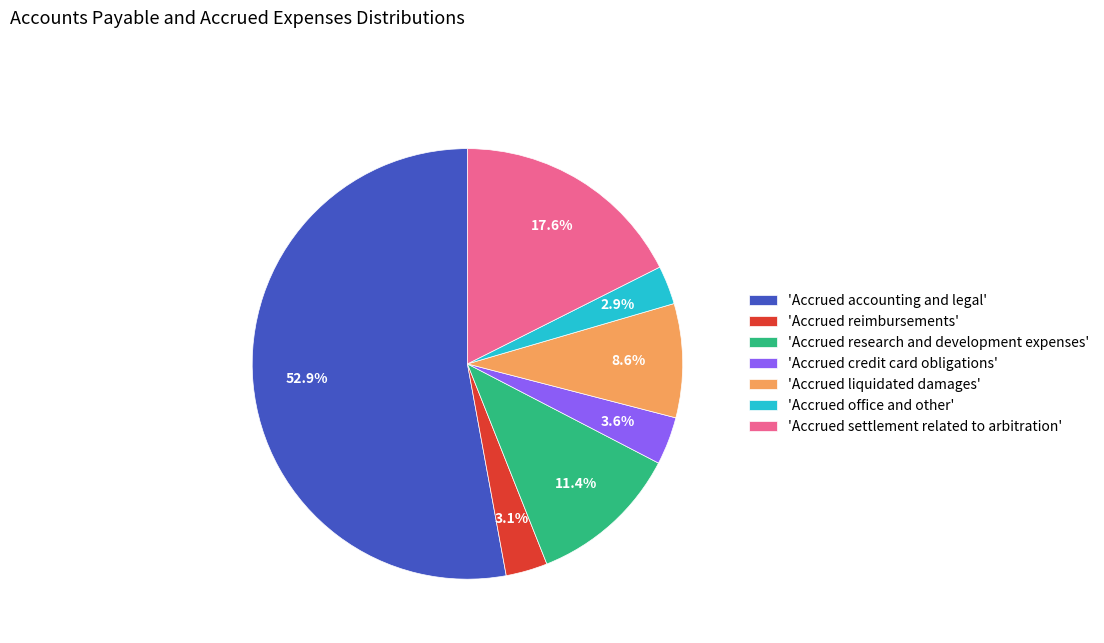

Which has a higher value, 'Accrued reimbursements' or 'Accrued liquidated damages'?

'Accrued liquidated damages'